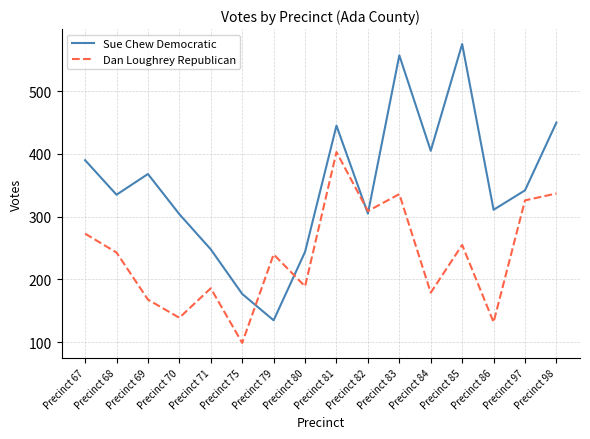

What is the spread (max minus min) of values at Precinct 86?

179